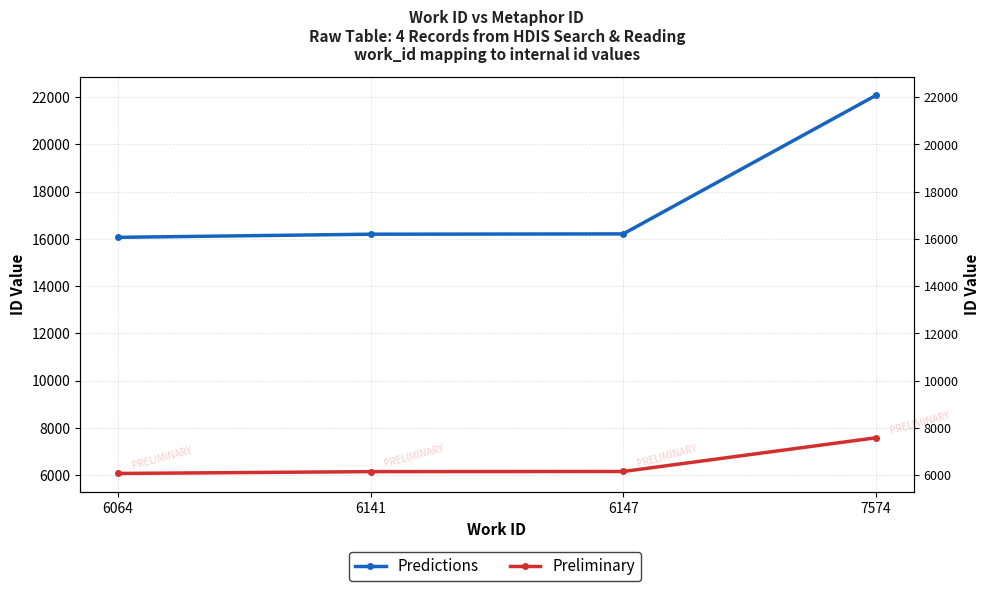

What is the greatest value displayed?

22072